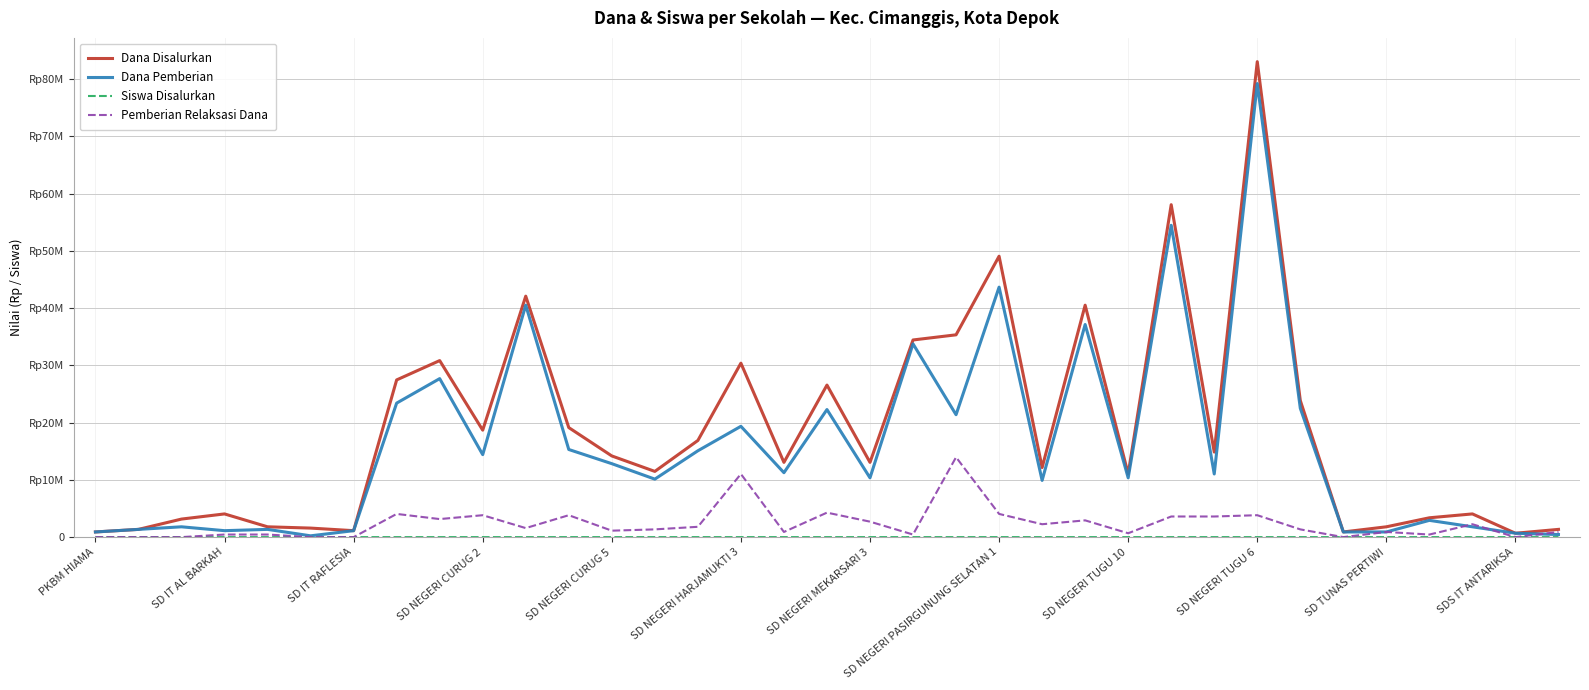

Is this an area chart (filled region under the line)?

No